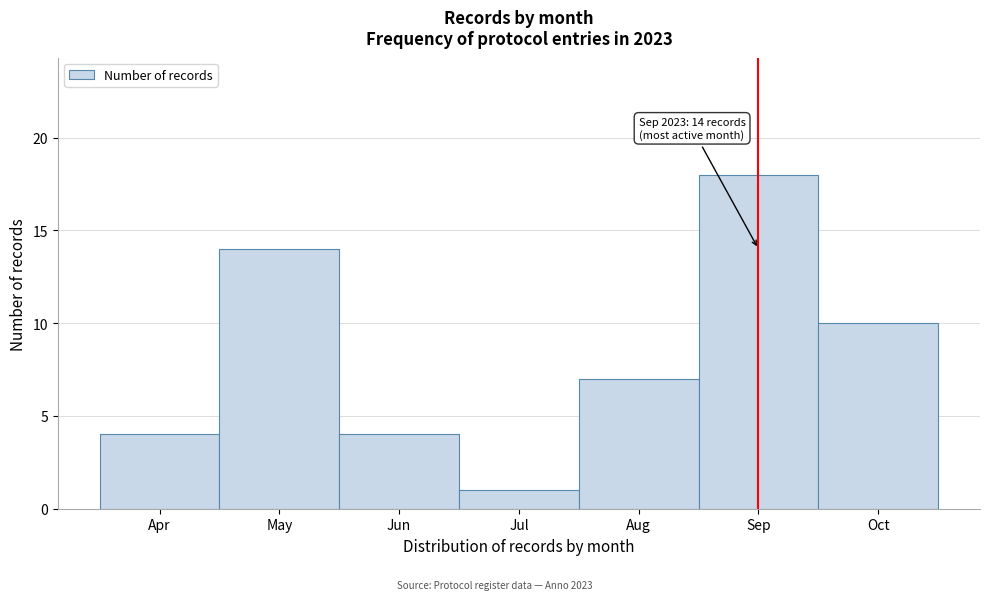

Reading left to right, transcribe all the data shown in this chart.

Apr=4	May=14	Jun=4	Jul=1	Aug=7	Sep=18	Oct=10